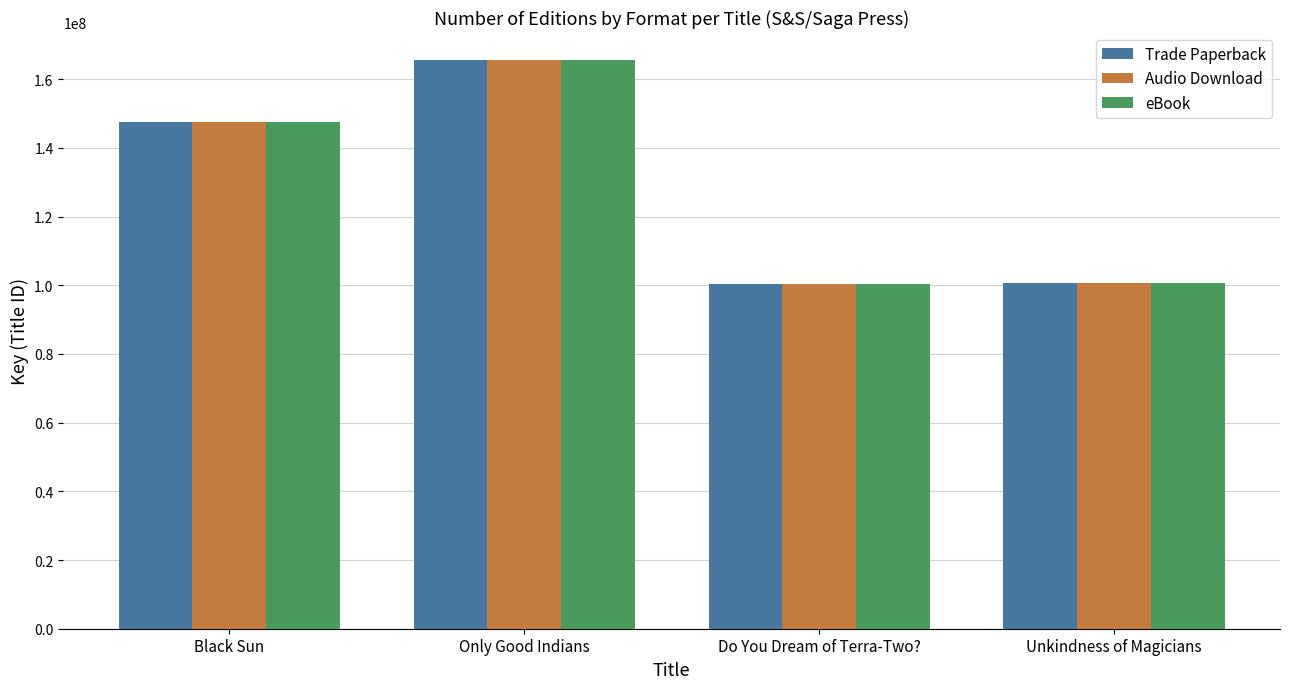

How many bars are there in total?

12